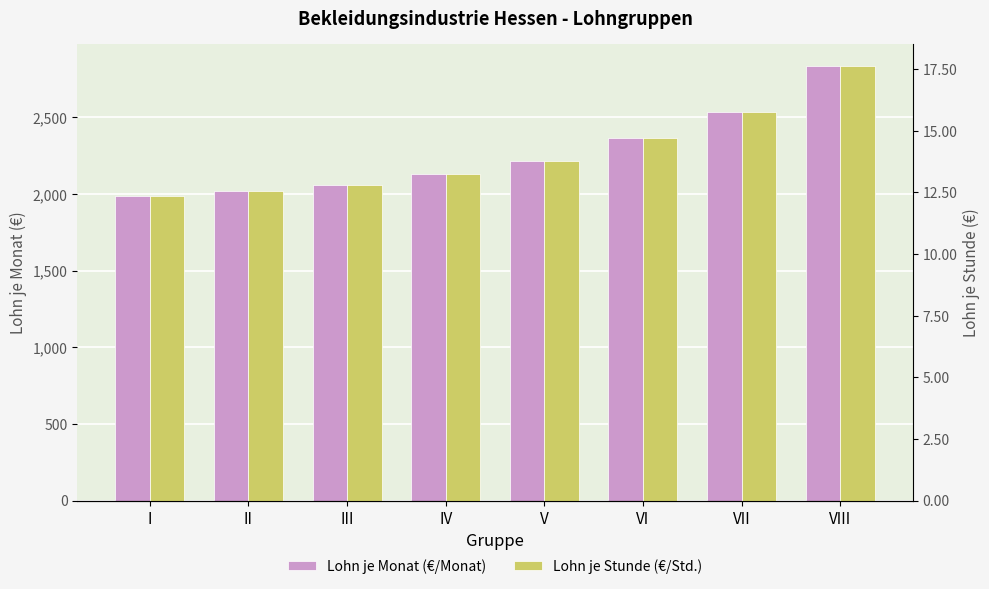

The Lohn je Stunde (€/Std.) series shows 2.8 at V. True or false?

False